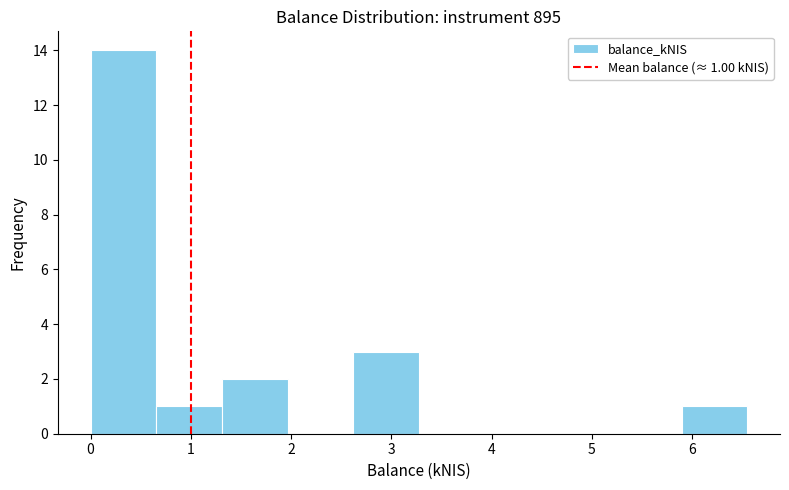

Which range on the x-axis has the tallest bar?

0.0 to 0.7